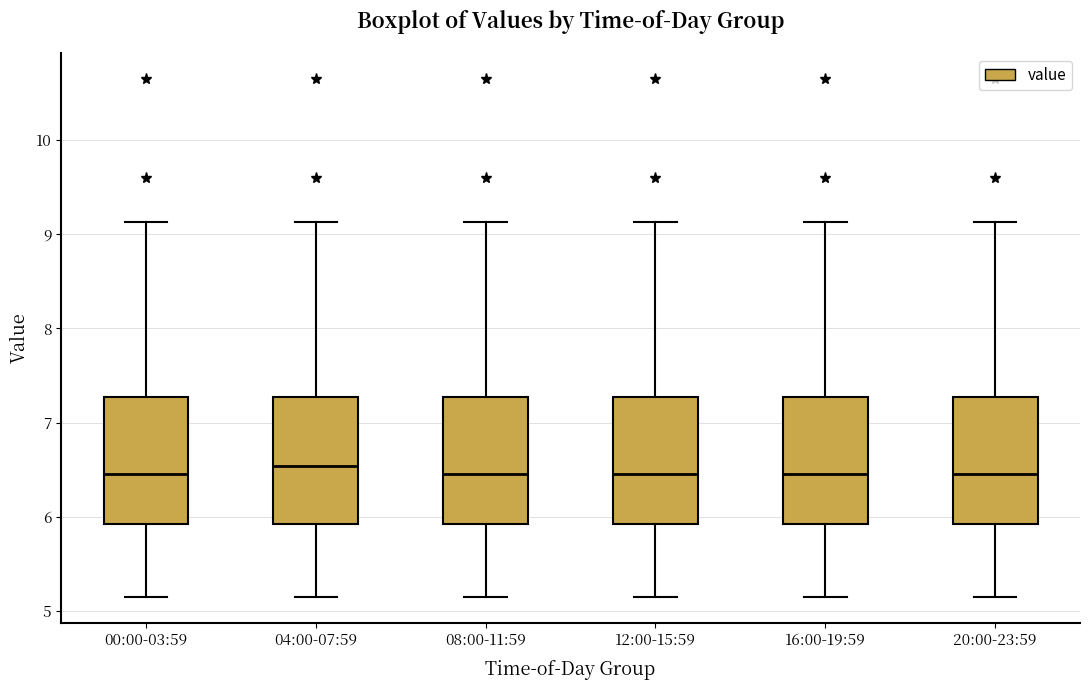

Reading left to right, read every box against the y-axis: the position of its median line, the range the box covers, and the ends of its whiskers. The values are not printed on the chart, so give them approximately, as read against the axis.

00:00-03:59: median 6.5, box 5.9 to 7.3, whiskers 5.2 to 9.1
04:00-07:59: median 6.5, box 5.9 to 7.3, whiskers 5.2 to 9.1
08:00-11:59: median 6.5, box 5.9 to 7.3, whiskers 5.2 to 9.1
12:00-15:59: median 6.5, box 5.9 to 7.3, whiskers 5.2 to 9.1
16:00-19:59: median 6.5, box 5.9 to 7.3, whiskers 5.2 to 9.1
20:00-23:59: median 6.5, box 5.9 to 7.3, whiskers 5.2 to 9.1